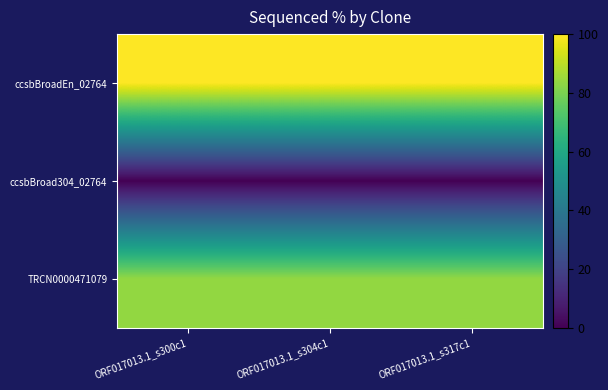

Reading right to left, transcribe all the data shown in this chart.

ccsbBroadEn_02764: ORF017013.1_s317c1=100.0	ORF017013.1_s304c1=100.0	ORF017013.1_s300c1=100.0
ccsbBroad304_02764: ORF017013.1_s317c1=0.0	ORF017013.1_s304c1=0.0	ORF017013.1_s300c1=0.0
TRCN0000471079: ORF017013.1_s317c1=83.9	ORF017013.1_s304c1=83.9	ORF017013.1_s300c1=83.9